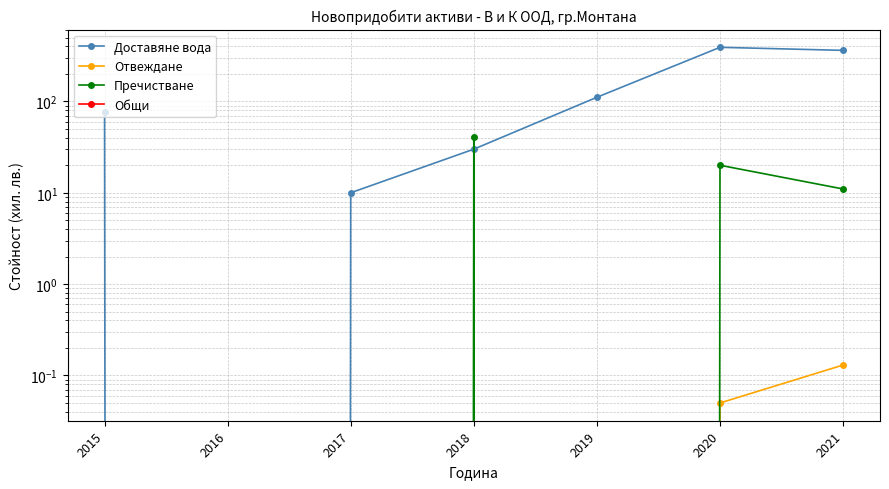

Count the number of categories in the chart.

7